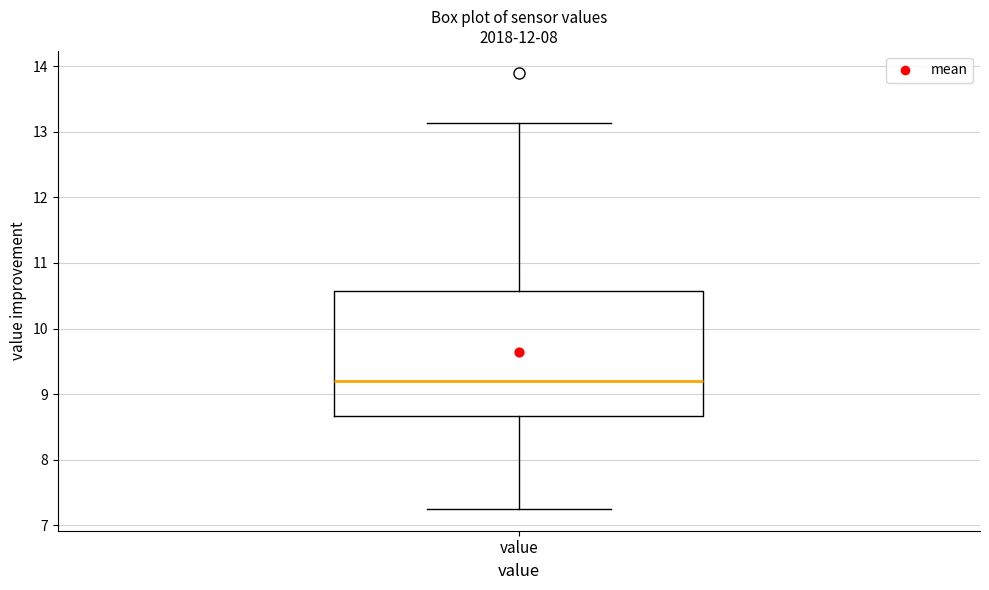

Read this box plot against the y-axis: the position of the median line, the range covered by the box, and the ends of both whiskers. The values are not printed on the chart, so give them approximately, as read against the axis.

median 9.2, box 8.7 to 10.6, whiskers 7.3 to 13.1